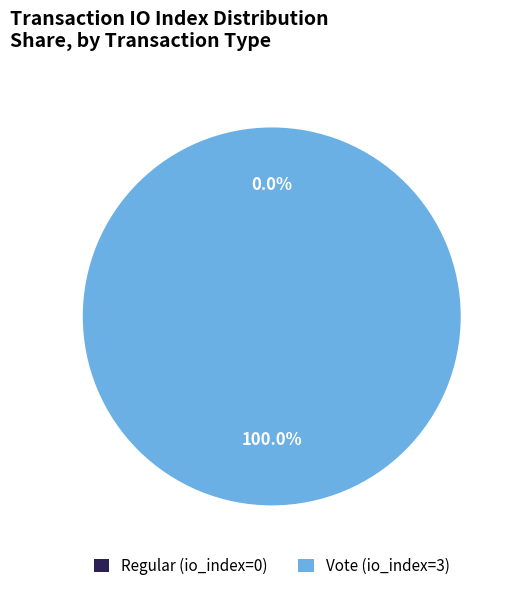

How many segments does this pie chart have?

2